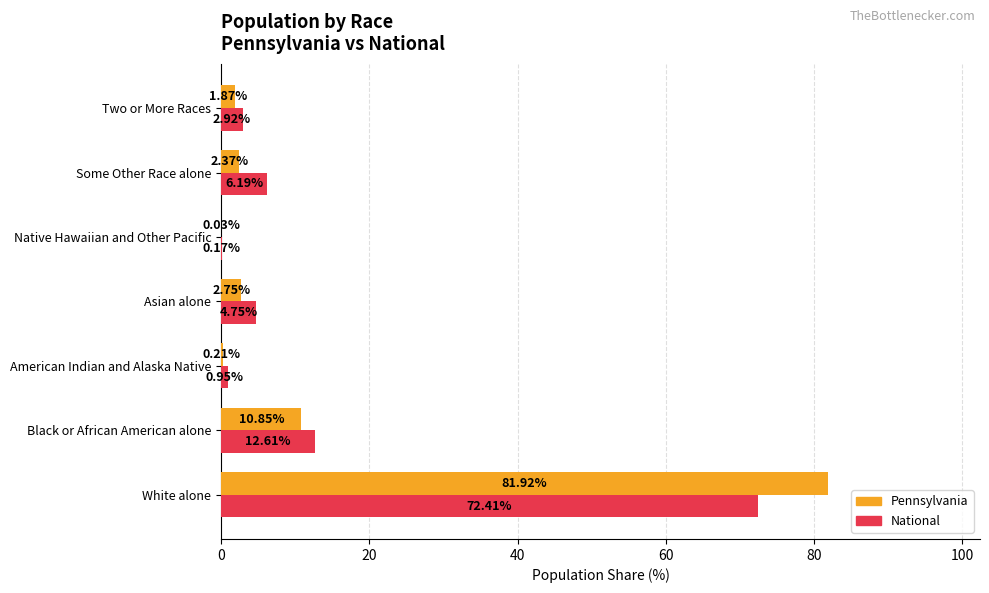

Between Asian alone and Native Hawaiian and Other Pacific, which series saw the biggest shift?

National